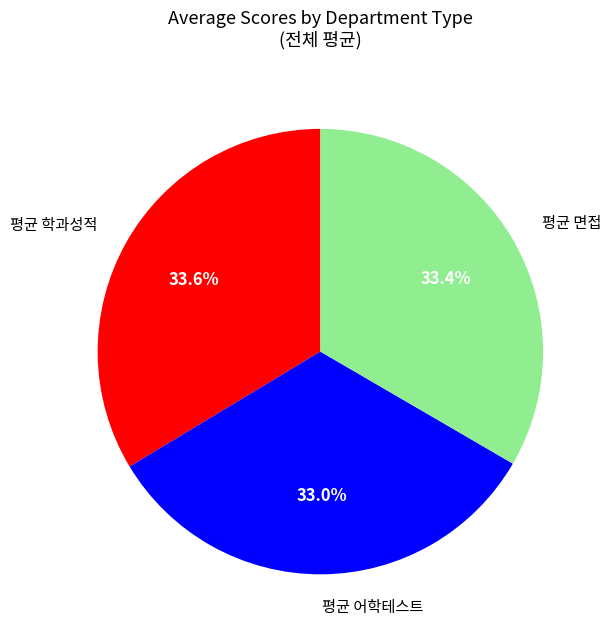

Approximately how many times larger is the value at 평균 학과성적 compared to 평균 어학테스트?

1.0